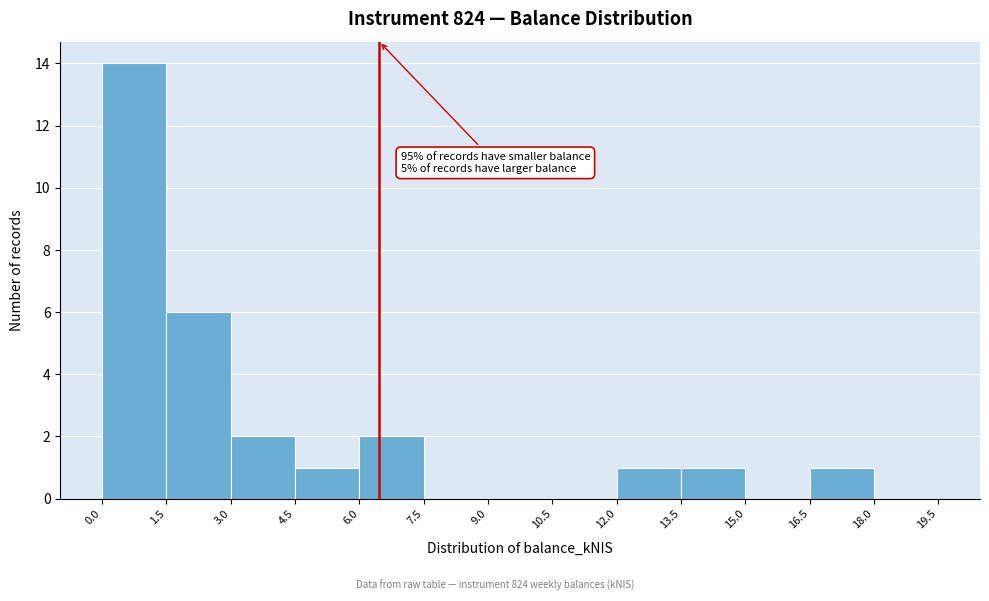

Over which range of the x-axis is the bar tallest?

0.0 to 1.5